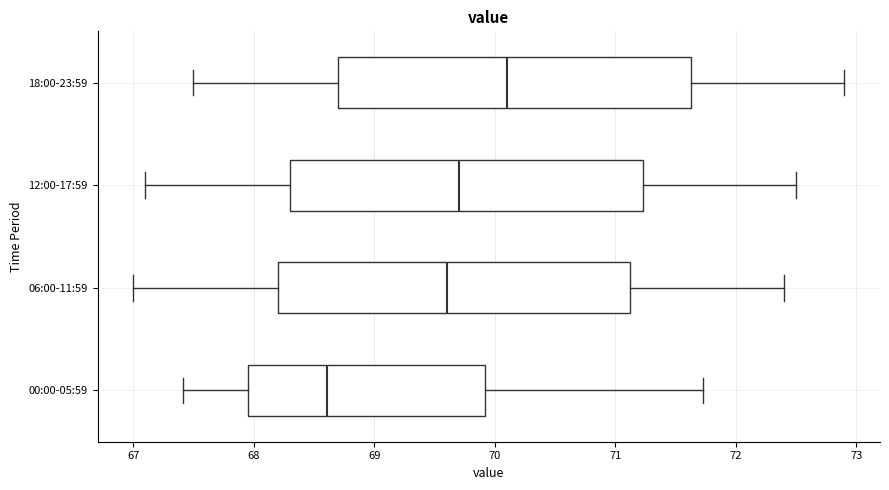

Reading bottom to top, read every box against the x-axis: the position of its median line, the range the box covers, and the ends of its whiskers. The values are not printed on the chart, so give them approximately, as read against the axis.

00:00-05:59: median 68.6, box 68.0 to 69.9, whiskers 67.4 to 71.7
06:00-11:59: median 69.6, box 68.2 to 71.1, whiskers 67.0 to 72.4
12:00-17:59: median 69.7, box 68.3 to 71.2, whiskers 67.1 to 72.5
18:00-23:59: median 70.1, box 68.7 to 71.6, whiskers 67.5 to 72.9